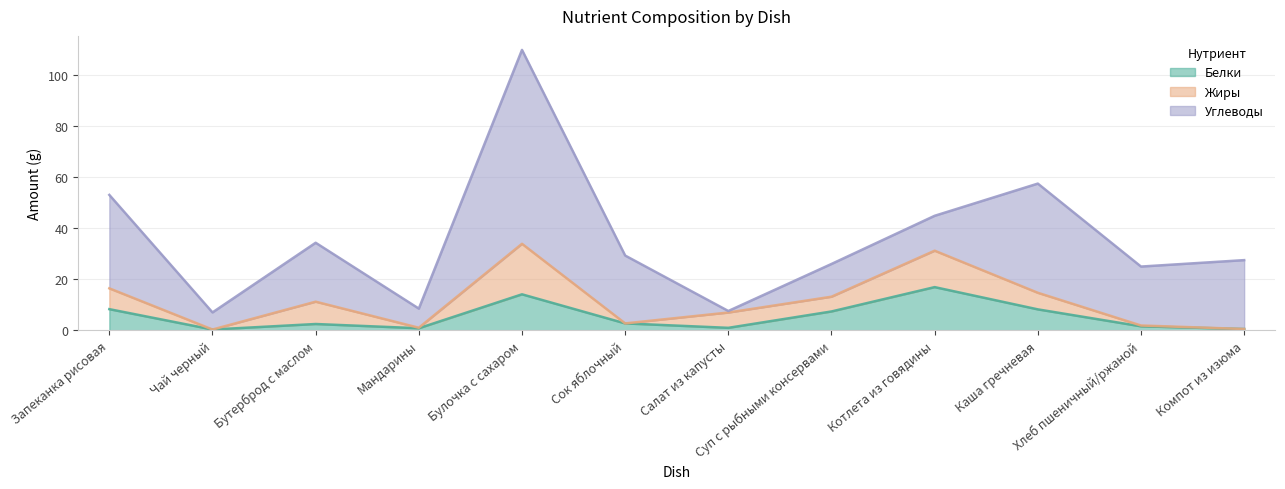

List the labels in order of Белки value, largest first.

Котлета из говядины, Булочка с сахаром, Запеканка рисовая, Каша гречневая, Суп с рыбными консервами, Сок яблочный, Бутерброд с маслом, Хлеб пшеничный/ржаной, Салат из капусты, Мандарины, Компот из изюма, Чай черный